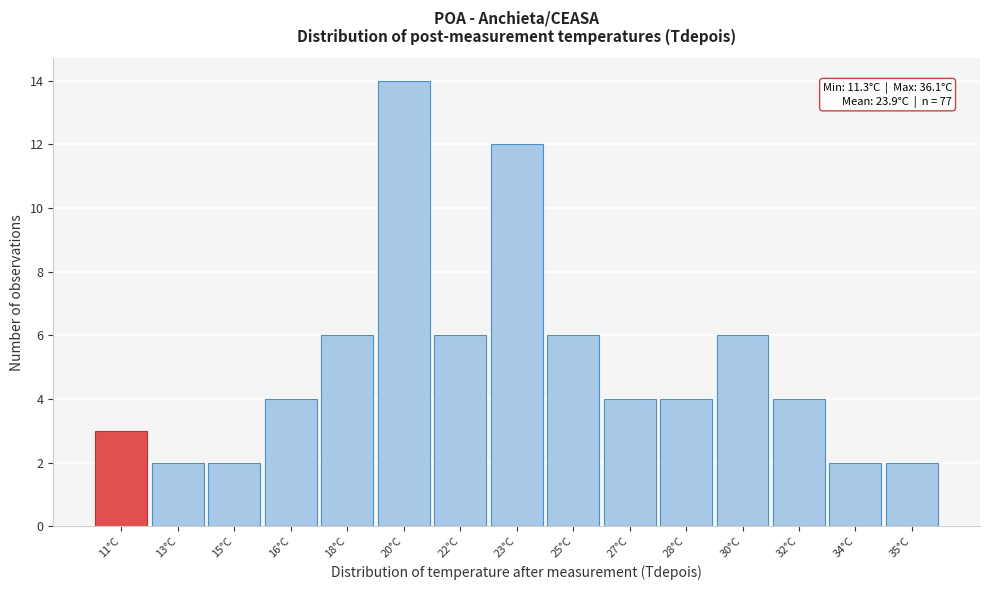

Reading right to left, transcribe all the data shown in this chart.

2	2	4	6	4	4	6	12	6	14	6	4	2	2	3